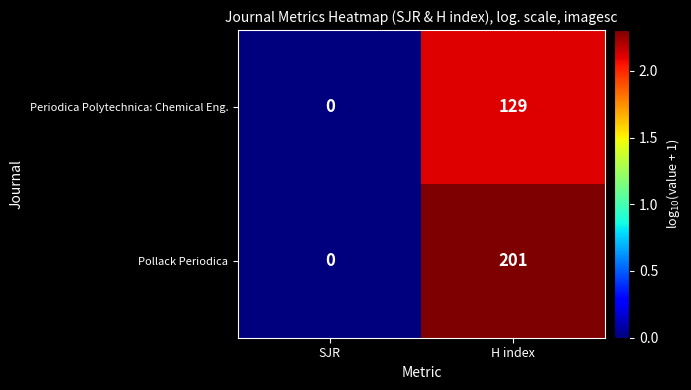

What is the difference between the highest and lowest values at H index?

72